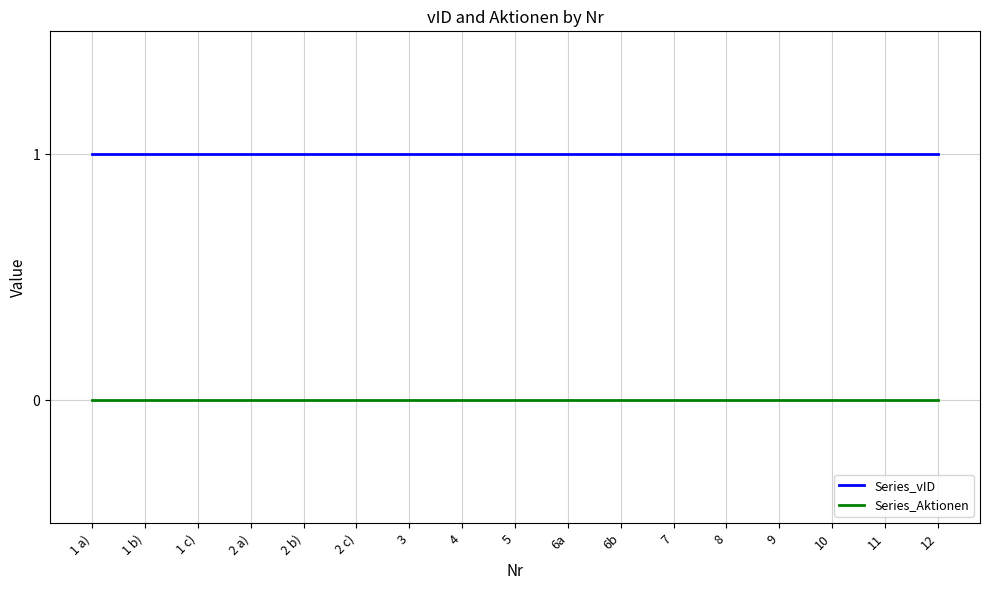

Is it true that Series_vID equals 1 at 1 a)?

True